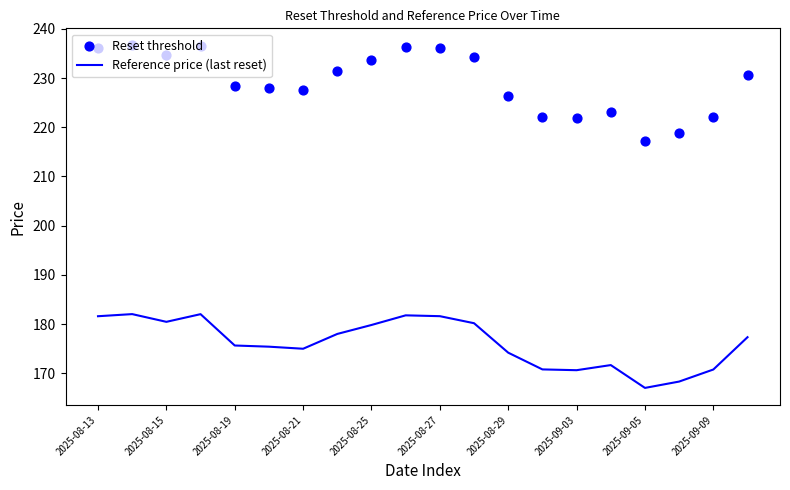

Which series has the largest total across all categories?

Reset threshold